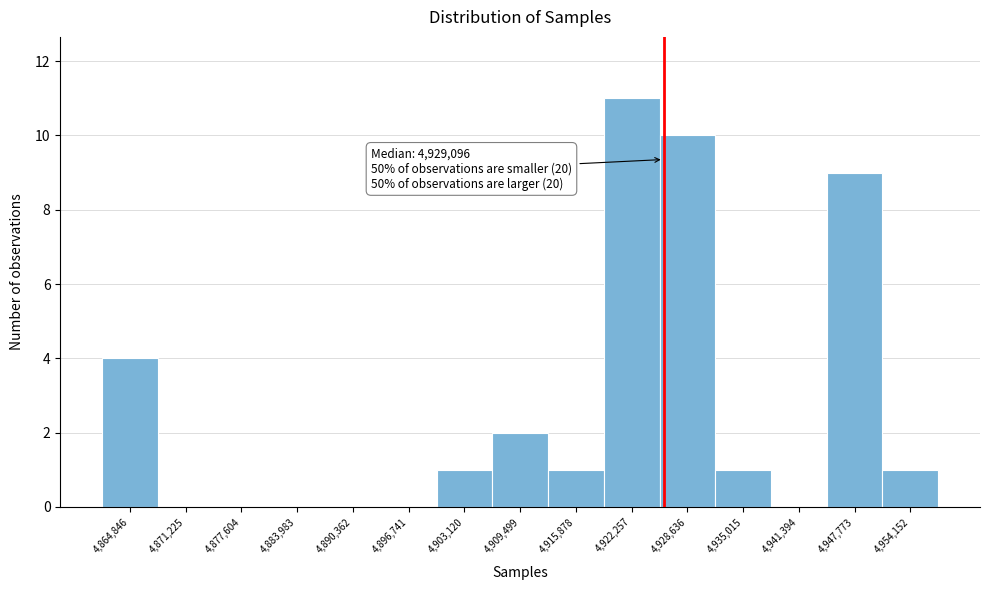

Reading left to right, list all the values displayed in this chart.

4,864,846=4	4,871,225=0	4,877,604=0	4,883,983=0	4,890,362=0	4,896,741=0	4,903,120=1	4,909,499=2	4,915,878=1	4,922,257=11	4,928,636=10	4,935,015=1	4,941,394=0	4,947,773=9	4,954,152=1